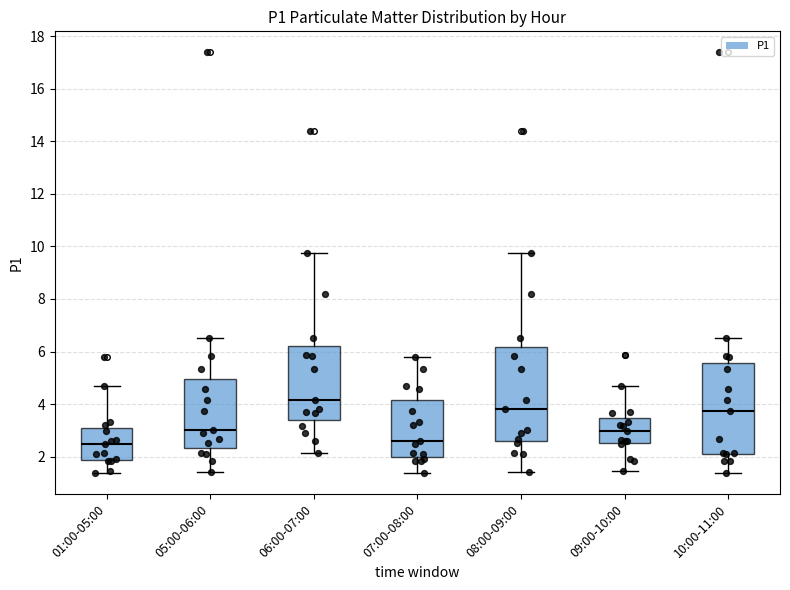

Reading left to right, read every box against the y-axis: the position of its median line, the range the box covers, and the ends of its whiskers. The values are not printed on the chart, so give them approximately, as read against the axis.

01:00-05:00: median 2.4, box 1.8 to 3.0, whiskers 1.4 to 4.6
05:00-06:00: median 3.0, box 2.4 to 5.0, whiskers 1.4 to 6.6
06:00-07:00: median 4.2, box 3.4 to 6.2, whiskers 2.2 to 9.8
07:00-08:00: median 2.6, box 2.0 to 4.2, whiskers 1.4 to 5.8
08:00-09:00: median 3.8, box 2.6 to 6.2, whiskers 1.4 to 9.8
09:00-10:00: median 3.0, box 2.6 to 3.4, whiskers 1.4 to 4.6
10:00-11:00: median 3.8, box 2.2 to 5.6, whiskers 1.4 to 6.6